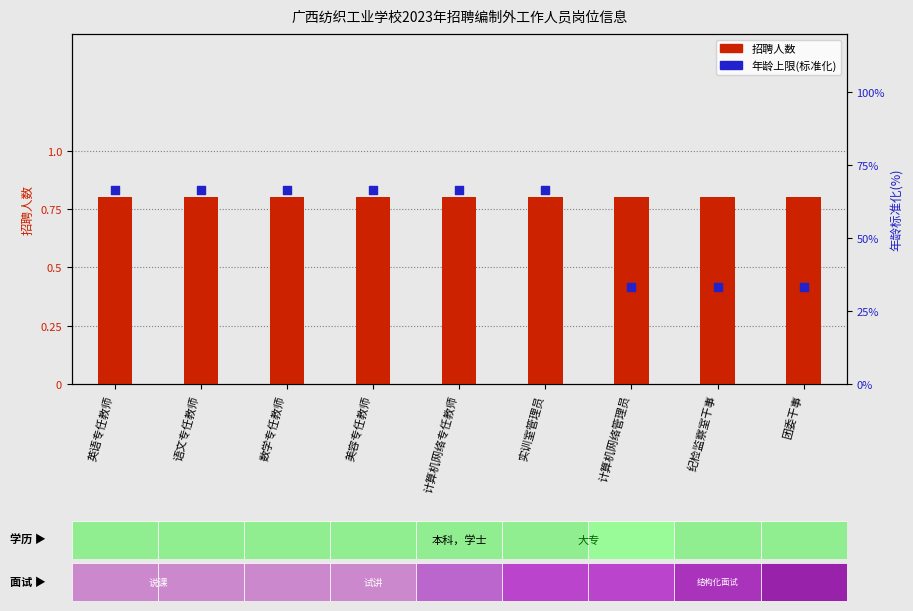

At which category is the sum across all series the highest?

英语专任教师